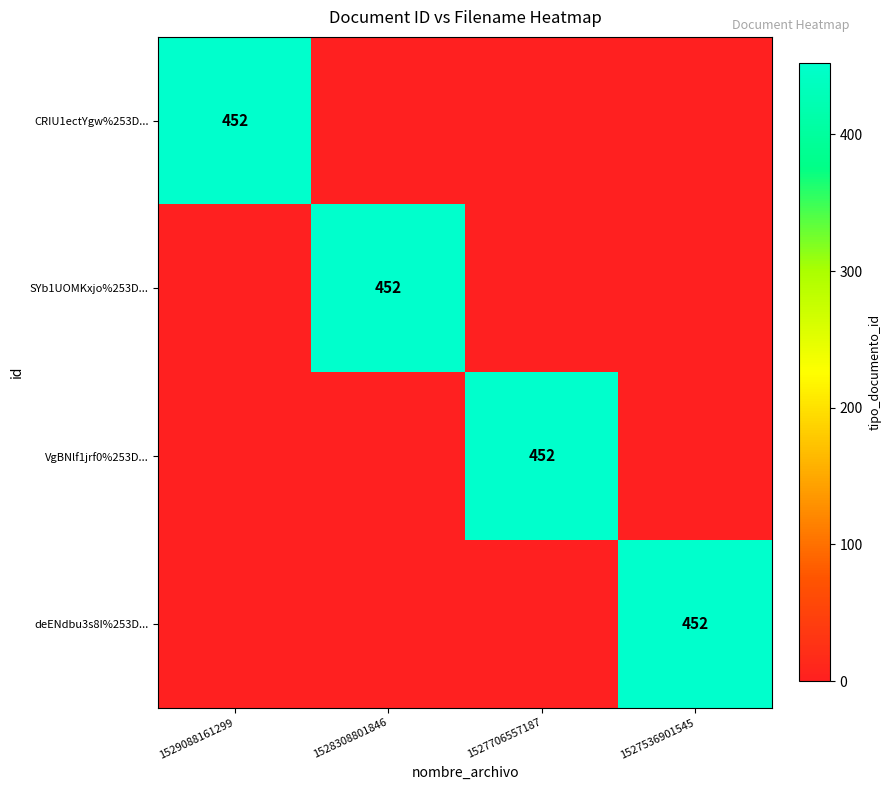

Is it true that CRIU1ectYgw%253D... equals 635 at 1529088161299?

False